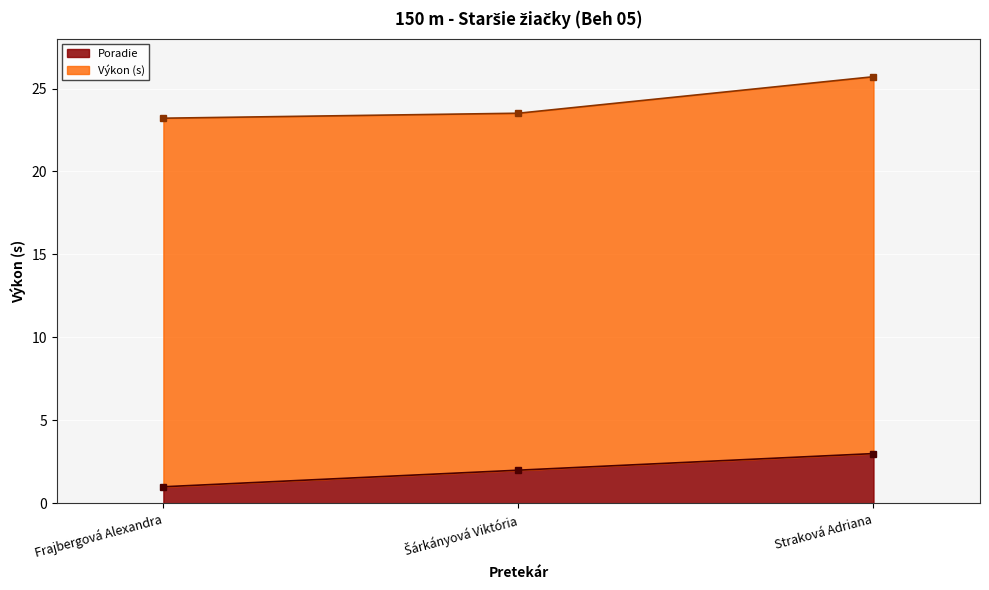

What position from the right is Šárkányová Viktória?

2